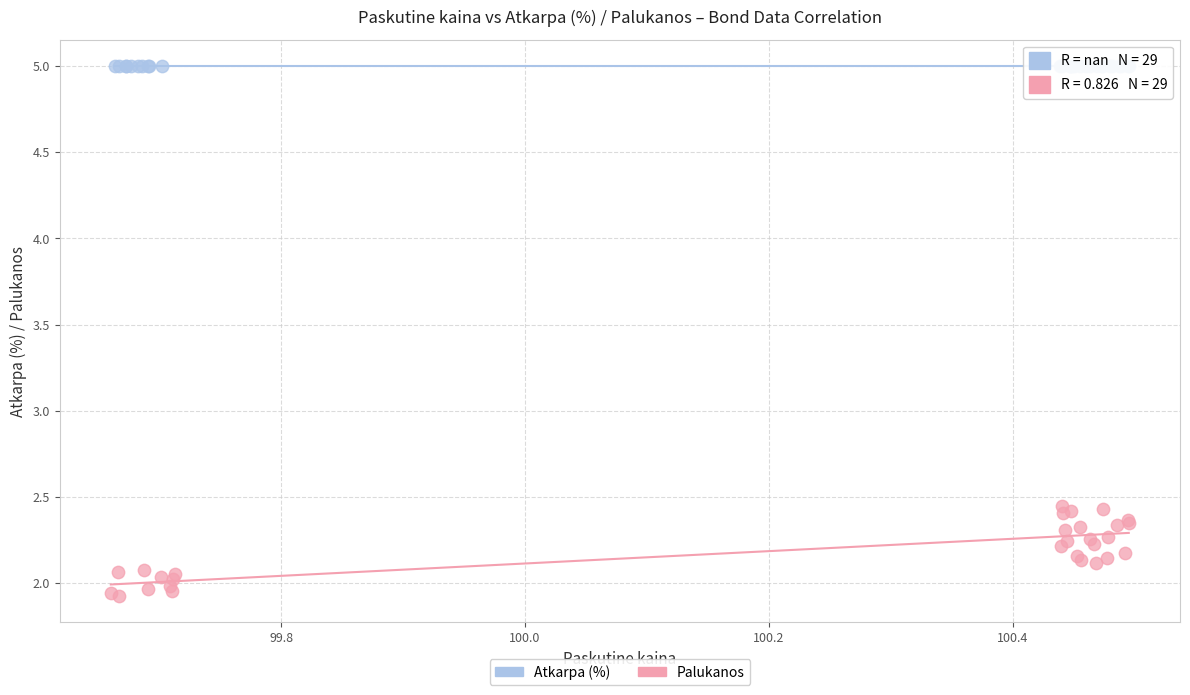

Which series reaches the maximum Y coordinate?

Atkarpa (%)